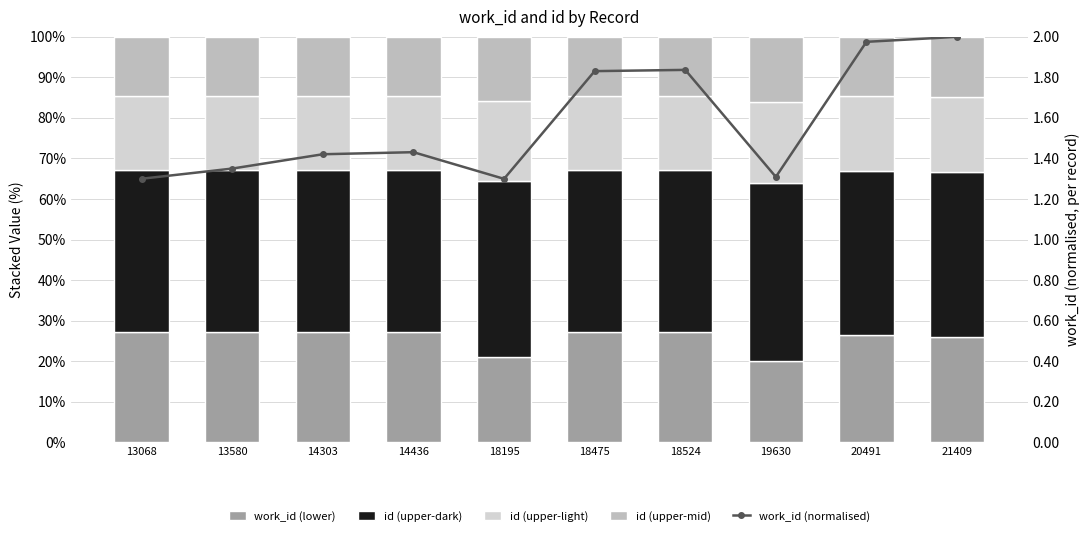

Reading left to right, list all the values displayed in this chart.

work_id (lower): 27.2	27.2	27.1	27.1	21.1	27.1	27.1	20.0	26.6	25.9
id (upper-dark): 40.1	40.1	40.1	40.1	43.4	40.1	40.1	44.0	40.4	40.7
id (upper-light): 18.2	18.2	18.2	18.2	19.7	18.2	18.2	20.0	18.4	18.5
id (upper-mid): 14.6	14.6	14.6	14.6	15.8	14.6	14.6	16.0	14.7	14.8
work_id (normalised): 1.3	1.4	1.4	1.4	1.3	1.8	1.8	1.3	2.0	2.0